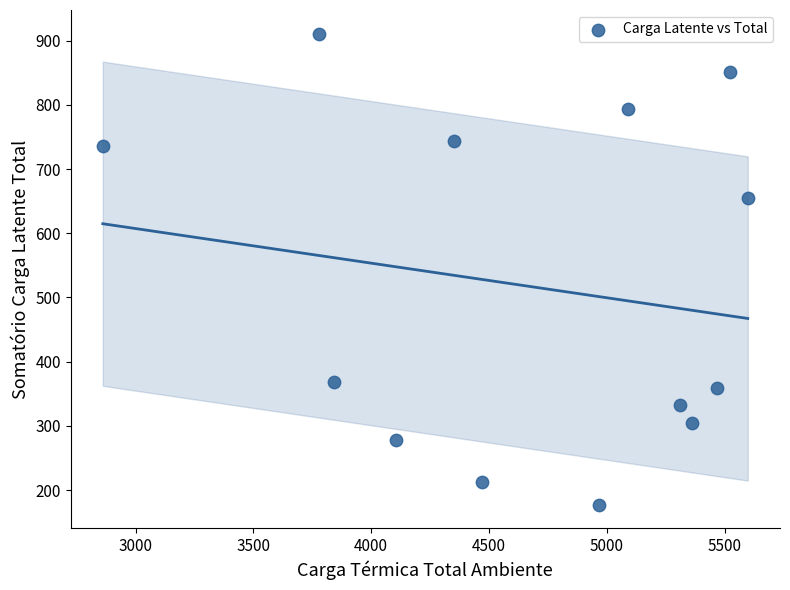

What Y value in the scatter plot is closest to 544?

654.5